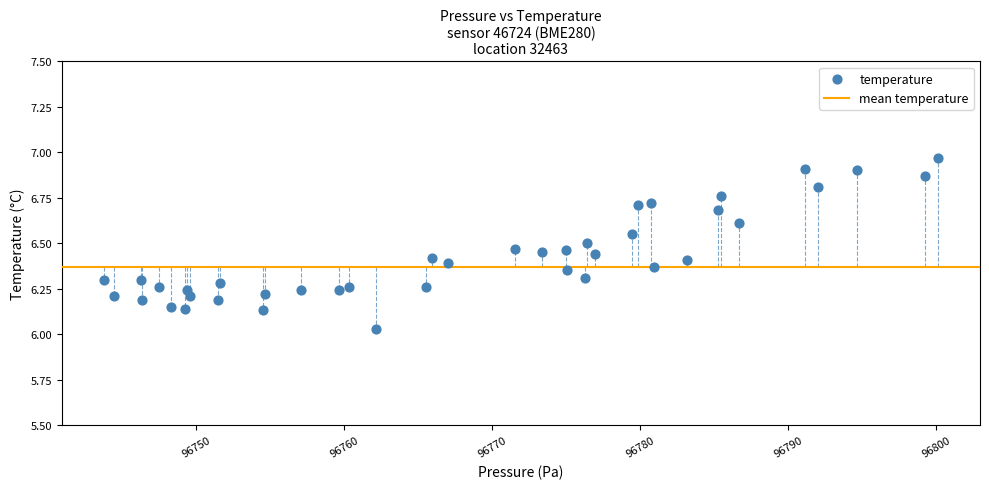

What is the range of Y values (max minus min)?

0.9